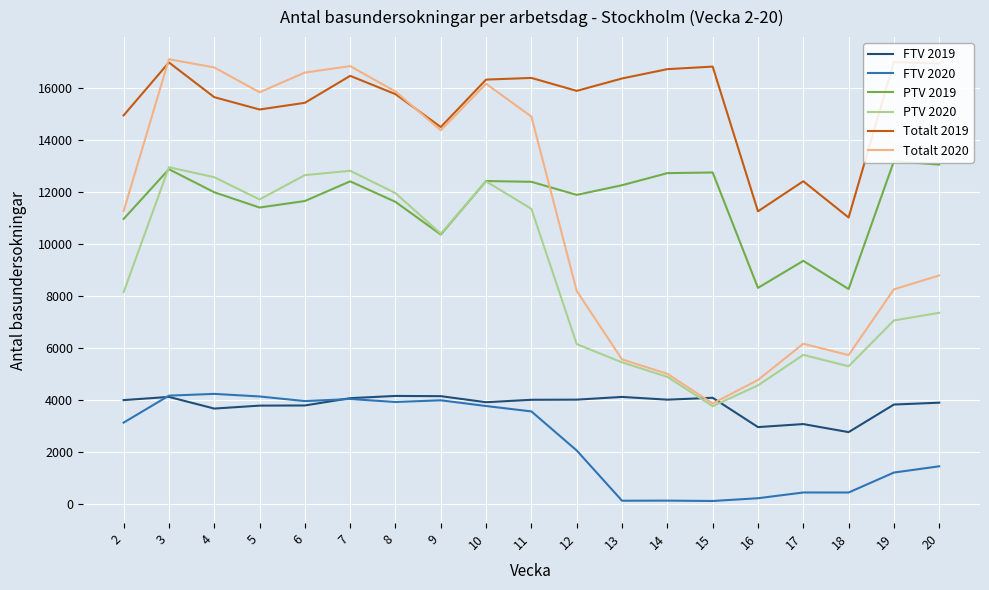

Rank the series at 10 from lowest to highest value.

FTV 2020, FTV 2019, PTV 2020, PTV 2019, Totalt 2020, Totalt 2019